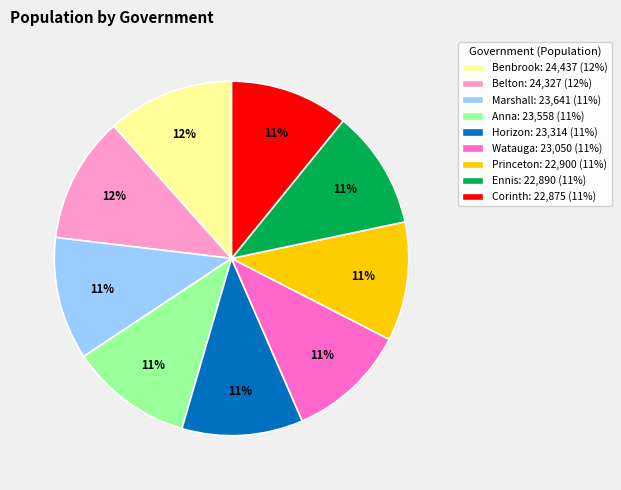

Is it true that Princeton is 1% of the pie?

False